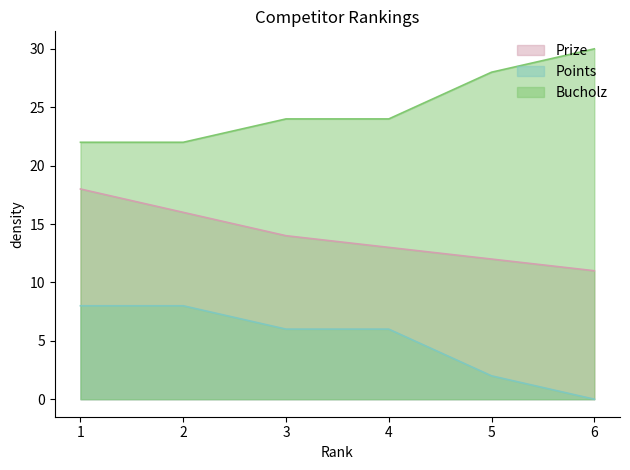

What is the sum of the Bucholz values at 5 and 6?

58